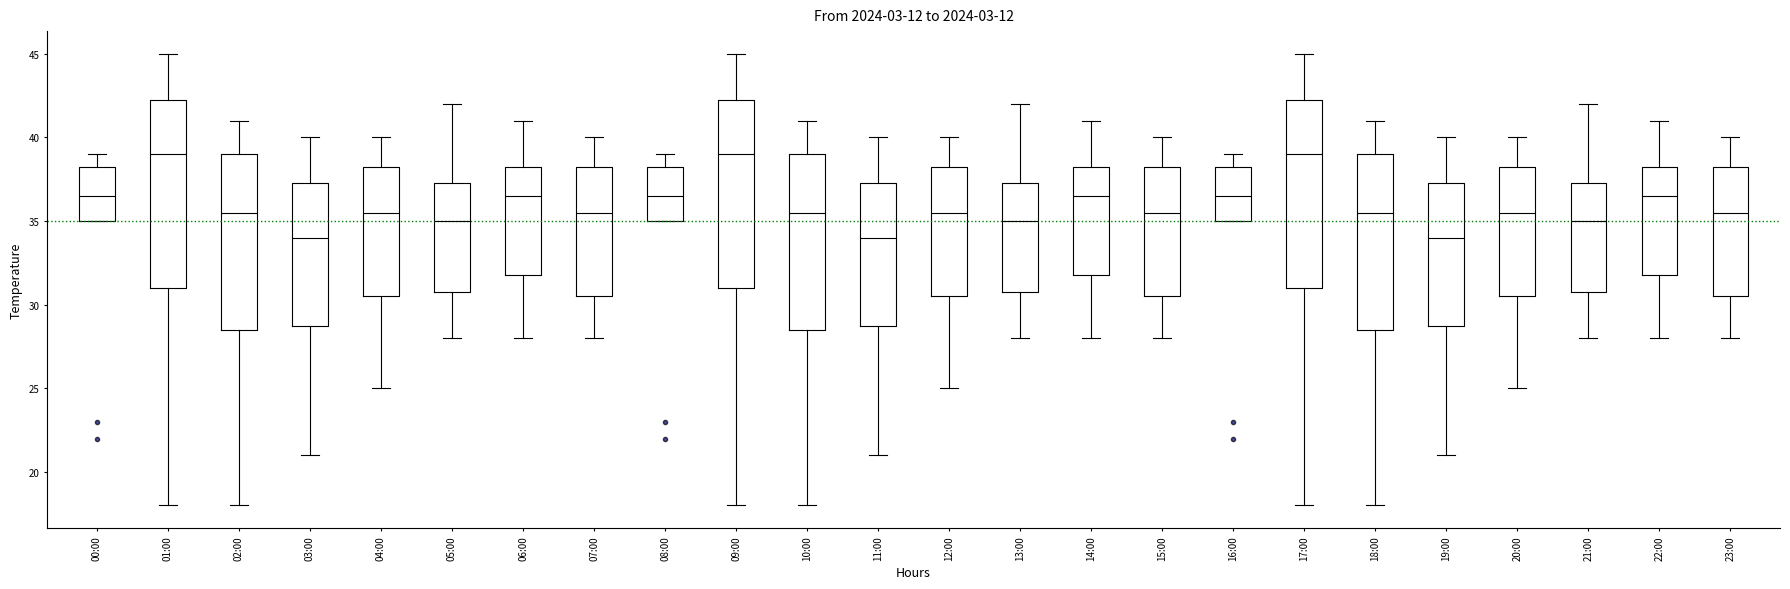

Reading left to right, transcribe this box plot: for each box, give where its median line is, the range the box spans, and where its two whiskers end, as read against the y-axis. The values are not printed on the chart, so give them approximately, as read against the axis.

00:00: median 36.5, box 35.0 to 38.5, whiskers 35.0 to 39.0
01:00: median 39.0, box 31.0 to 42.5, whiskers 18.0 to 45.0
02:00: median 35.5, box 28.5 to 39.0, whiskers 18.0 to 41.0
03:00: median 34.0, box 29.0 to 37.5, whiskers 21.0 to 40.0
04:00: median 35.5, box 30.5 to 38.5, whiskers 25.0 to 40.0
05:00: median 35.0, box 31.0 to 37.5, whiskers 28.0 to 42.0
06:00: median 36.5, box 32.0 to 38.5, whiskers 28.0 to 41.0
07:00: median 35.5, box 30.5 to 38.5, whiskers 28.0 to 40.0
08:00: median 36.5, box 35.0 to 38.5, whiskers 35.0 to 39.0
09:00: median 39.0, box 31.0 to 42.5, whiskers 18.0 to 45.0
10:00: median 35.5, box 28.5 to 39.0, whiskers 18.0 to 41.0
11:00: median 34.0, box 29.0 to 37.5, whiskers 21.0 to 40.0
12:00: median 35.5, box 30.5 to 38.5, whiskers 25.0 to 40.0
13:00: median 35.0, box 31.0 to 37.5, whiskers 28.0 to 42.0
14:00: median 36.5, box 32.0 to 38.5, whiskers 28.0 to 41.0
15:00: median 35.5, box 30.5 to 38.5, whiskers 28.0 to 40.0
16:00: median 36.5, box 35.0 to 38.5, whiskers 35.0 to 39.0
17:00: median 39.0, box 31.0 to 42.5, whiskers 18.0 to 45.0
18:00: median 35.5, box 28.5 to 39.0, whiskers 18.0 to 41.0
19:00: median 34.0, box 29.0 to 37.5, whiskers 21.0 to 40.0
20:00: median 35.5, box 30.5 to 38.5, whiskers 25.0 to 40.0
21:00: median 35.0, box 31.0 to 37.5, whiskers 28.0 to 42.0
22:00: median 36.5, box 32.0 to 38.5, whiskers 28.0 to 41.0
23:00: median 35.5, box 30.5 to 38.5, whiskers 28.0 to 40.0